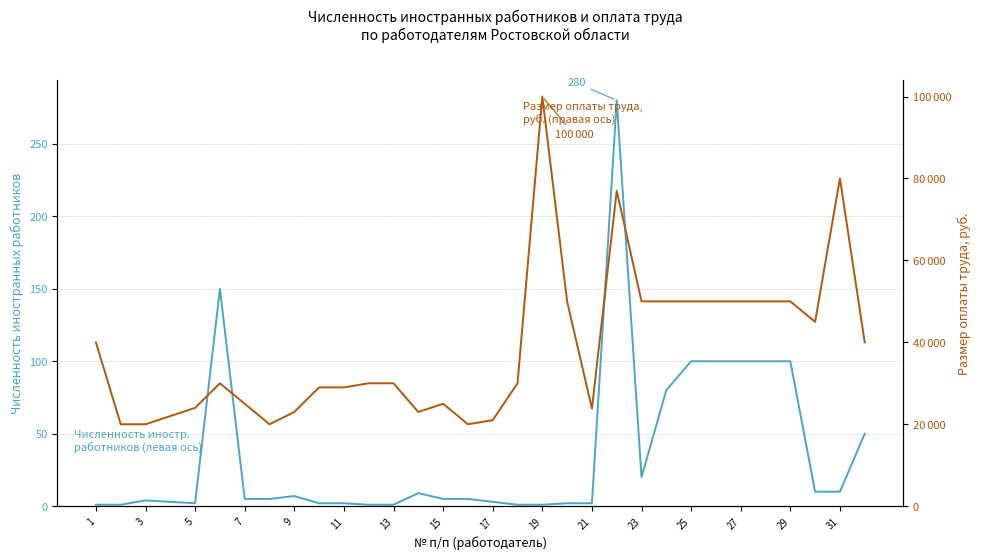

What is the maximum value shown in the chart?

100000